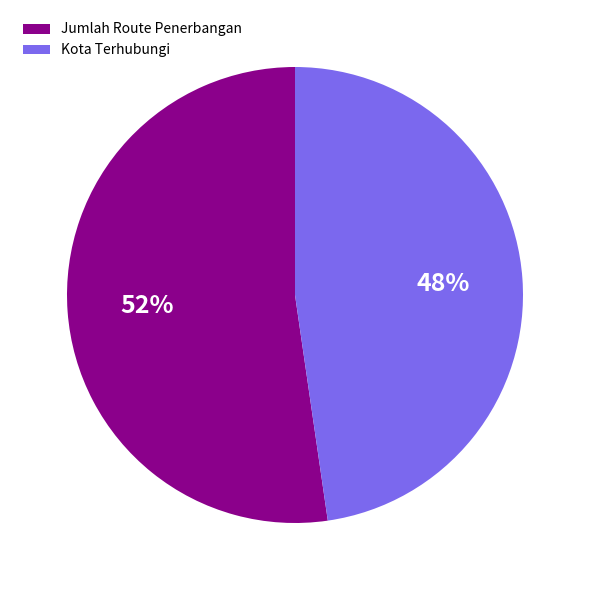

Combined, do Kota Terhubungi and Jumlah Route Penerbangan account for over 50%?

Yes